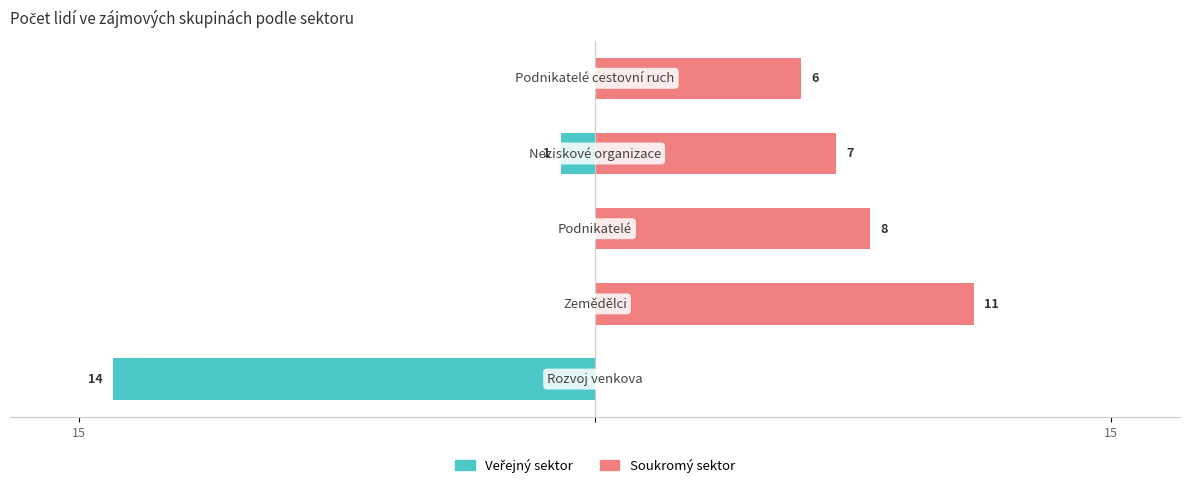

What is the spread (max minus min) of values at 2?

8